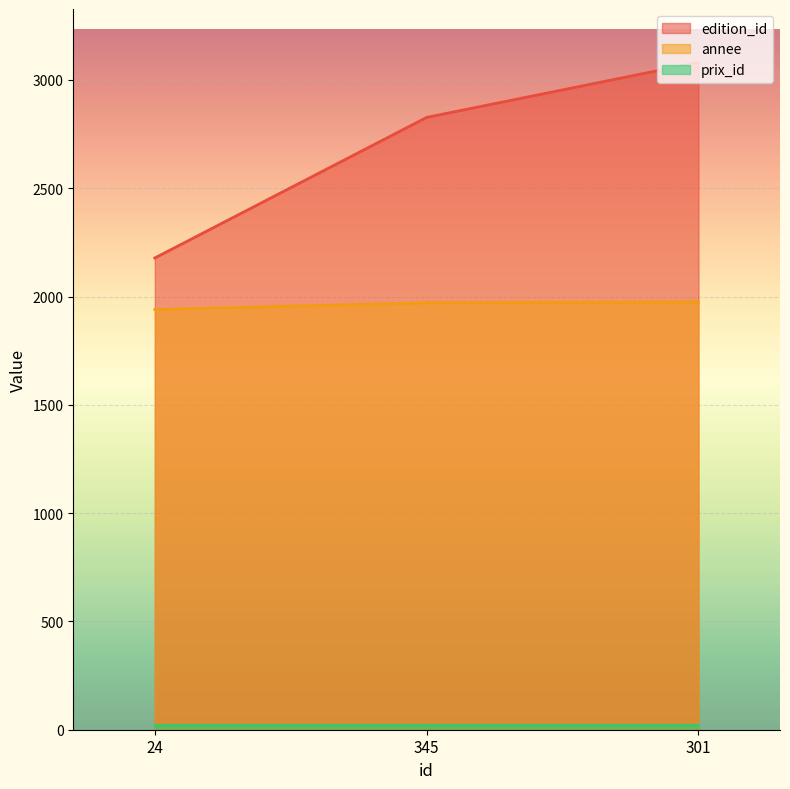

What is the difference between the maximum and minimum values in the edition_id series?

903